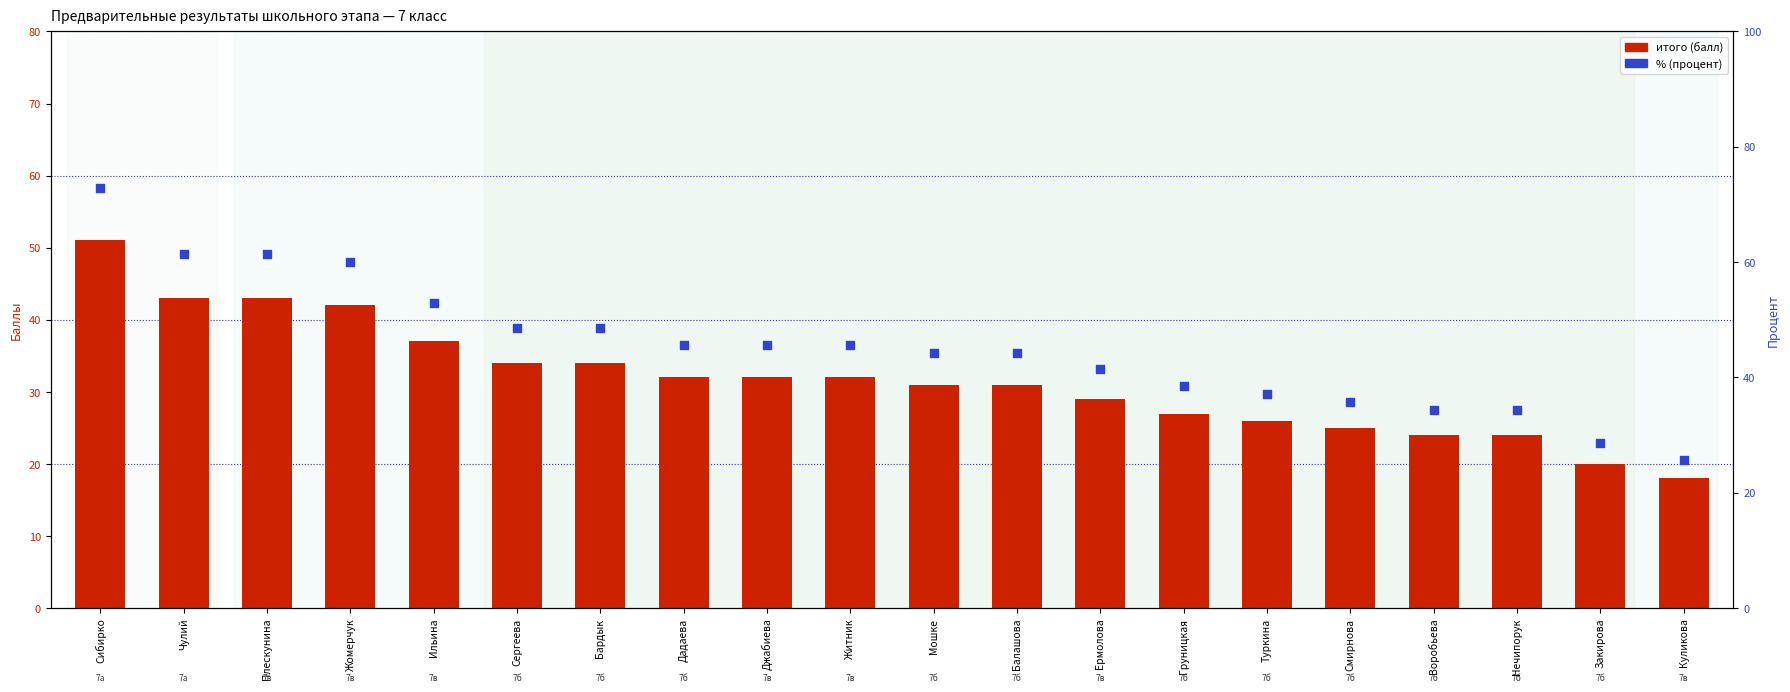

Which series contains the highest Y value?

% (процент)